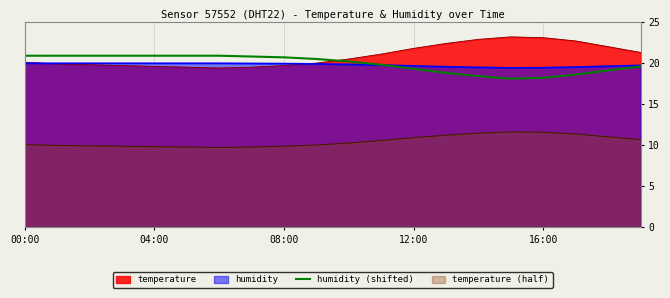

True or false: temperature and temperature (half) cross at least once.

False